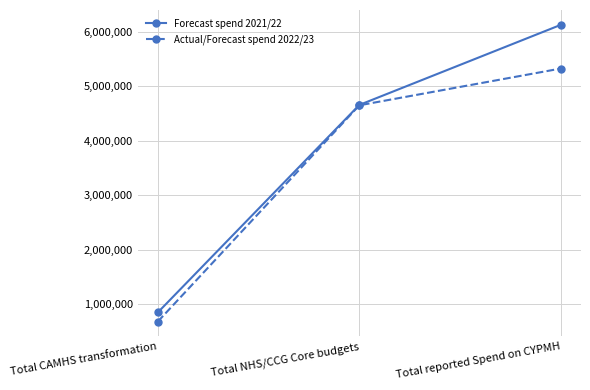

At which label does Actual/Forecast spend 2022/23 reach its peak?

Total reported Spend on CYPMH